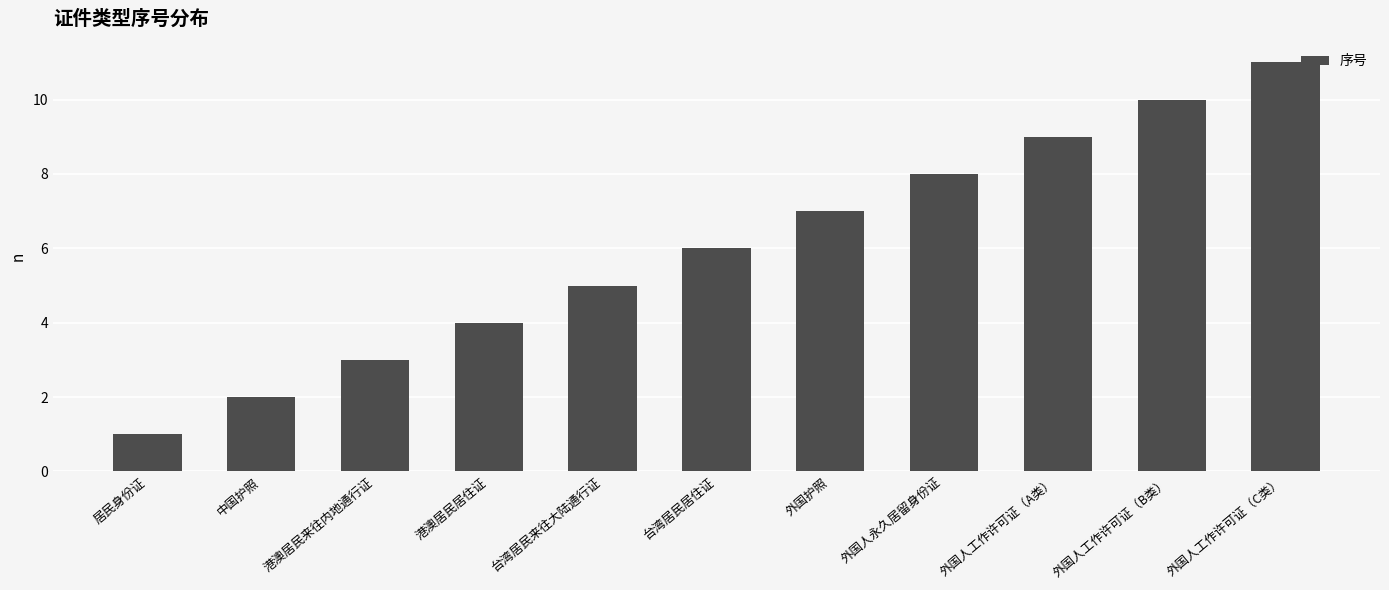

What position from the left is 居民身份证?

1